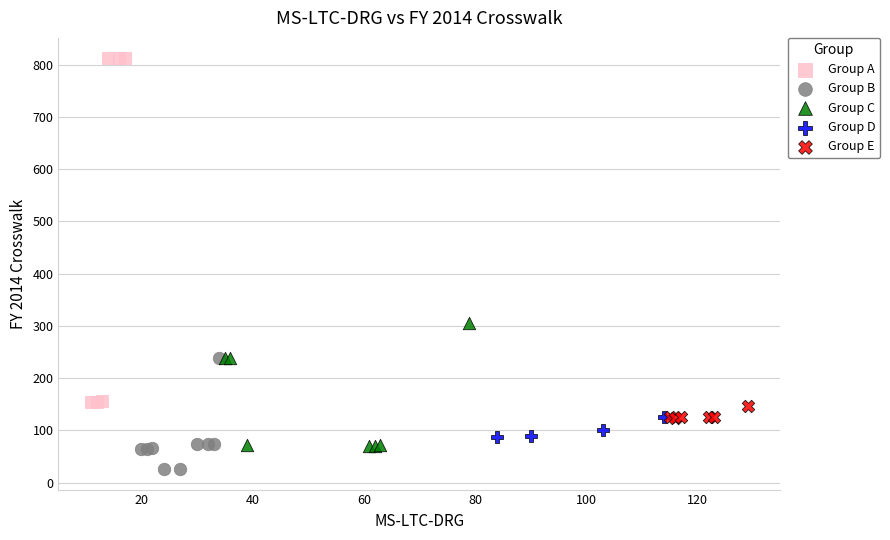

Which series contains the highest Y value?

Group A